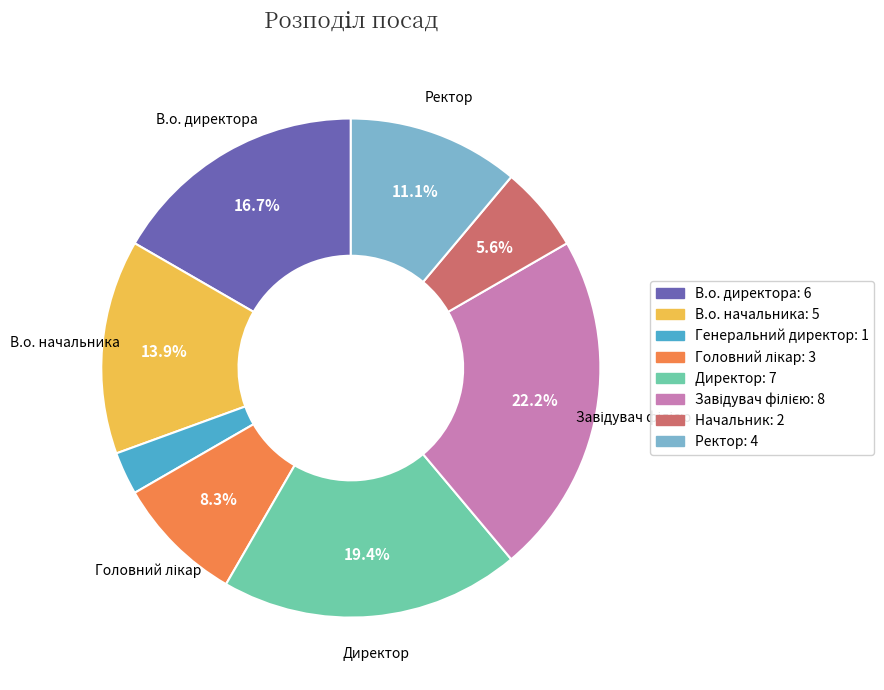

To the nearest percent, what is the difference between the largest and smallest slice percentages?

19%